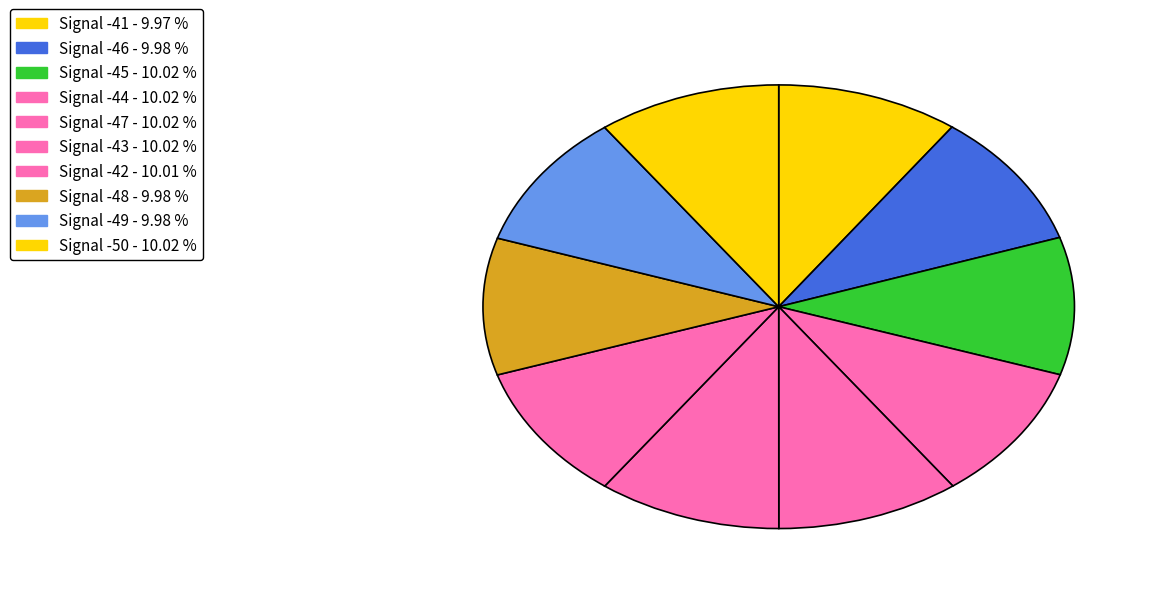

How many slices are in this pie chart?

10